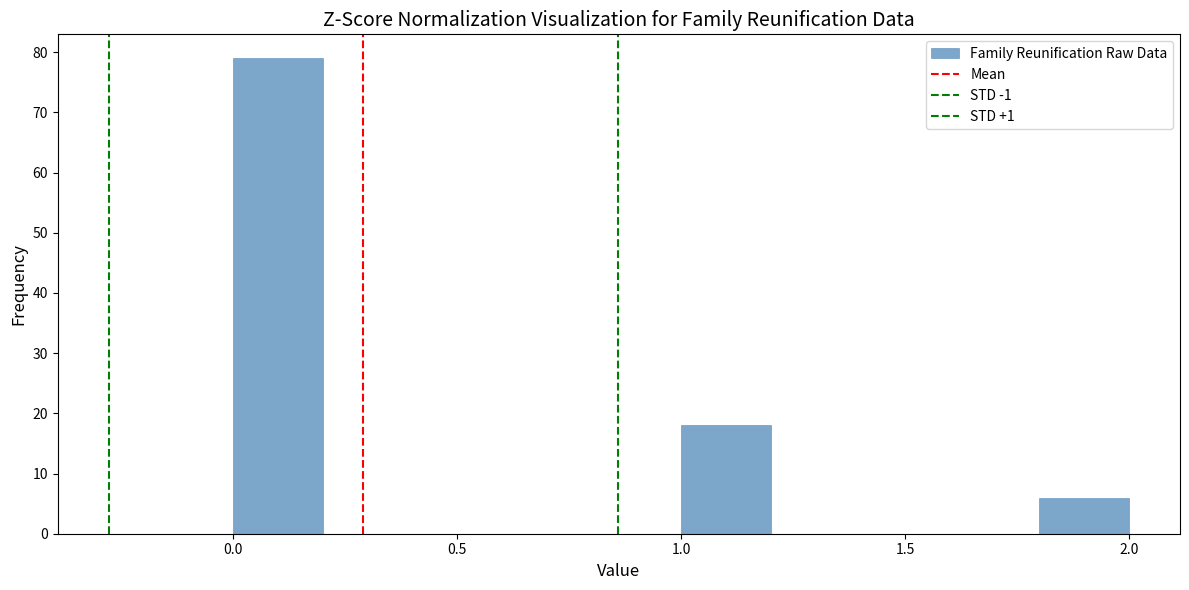

What is the height of the bar covering 0.0 to 0.2 on the x-axis? The values are not printed on the chart, so give them approximately, as read against the axis.

79